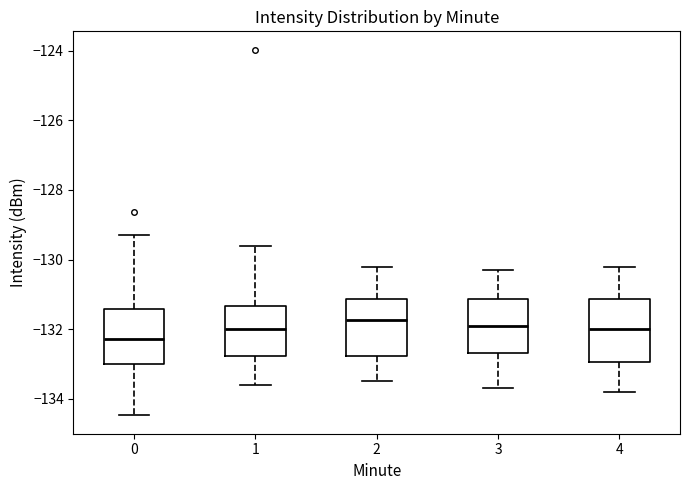

Reading left to right, transcribe this box plot: for each box, give where its median line is, the range the box spans, and where its two whiskers end, as read against the y-axis. The values are not printed on the chart, so give them approximately, as read against the axis.

0: median -132.2, box -133.0 to -131.4, whiskers -134.4 to -129.4
1: median -132.0, box -132.8 to -131.4, whiskers -133.6 to -129.6
2: median -131.8, box -132.8 to -131.2, whiskers -133.4 to -130.2
3: median -131.8, box -132.6 to -131.2, whiskers -133.6 to -130.2
4: median -132.0, box -133.0 to -131.2, whiskers -133.8 to -130.2